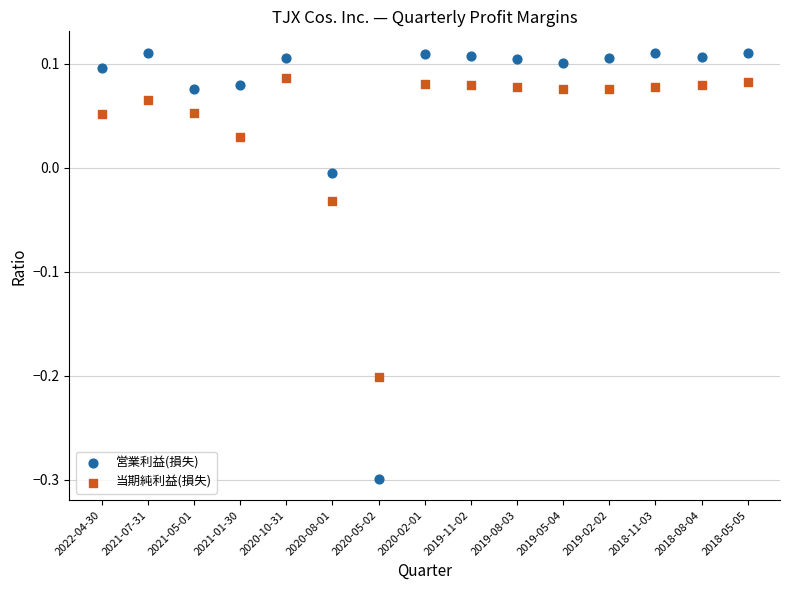

Which series contains the highest Y value?

営業利益(損失)